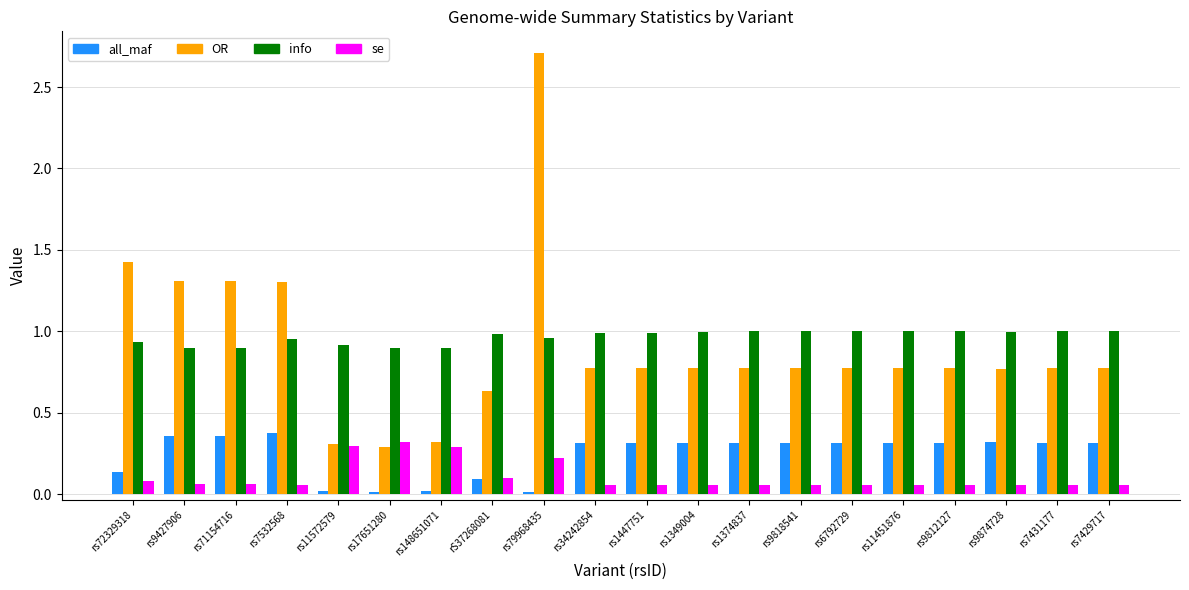

Which series has the widest spread of values?

OR